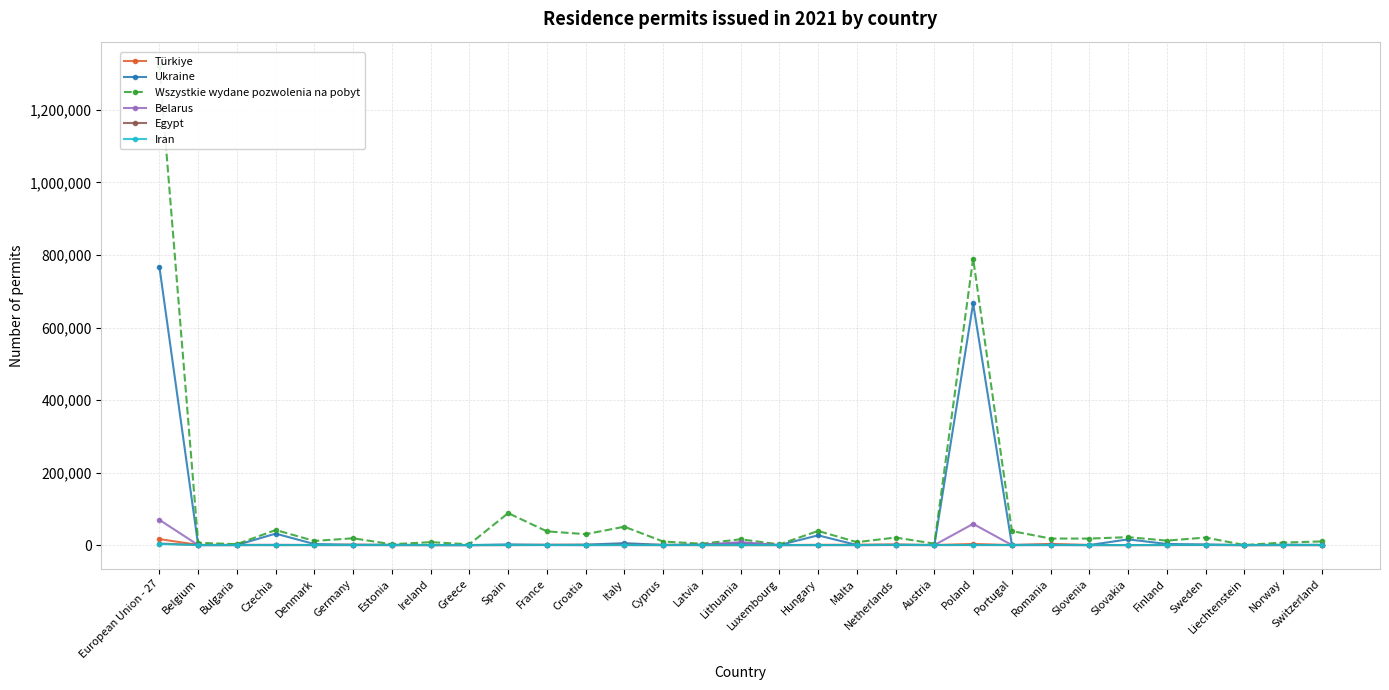

Between Czechia and Hungary, which series saw the biggest shift?

Ukraine